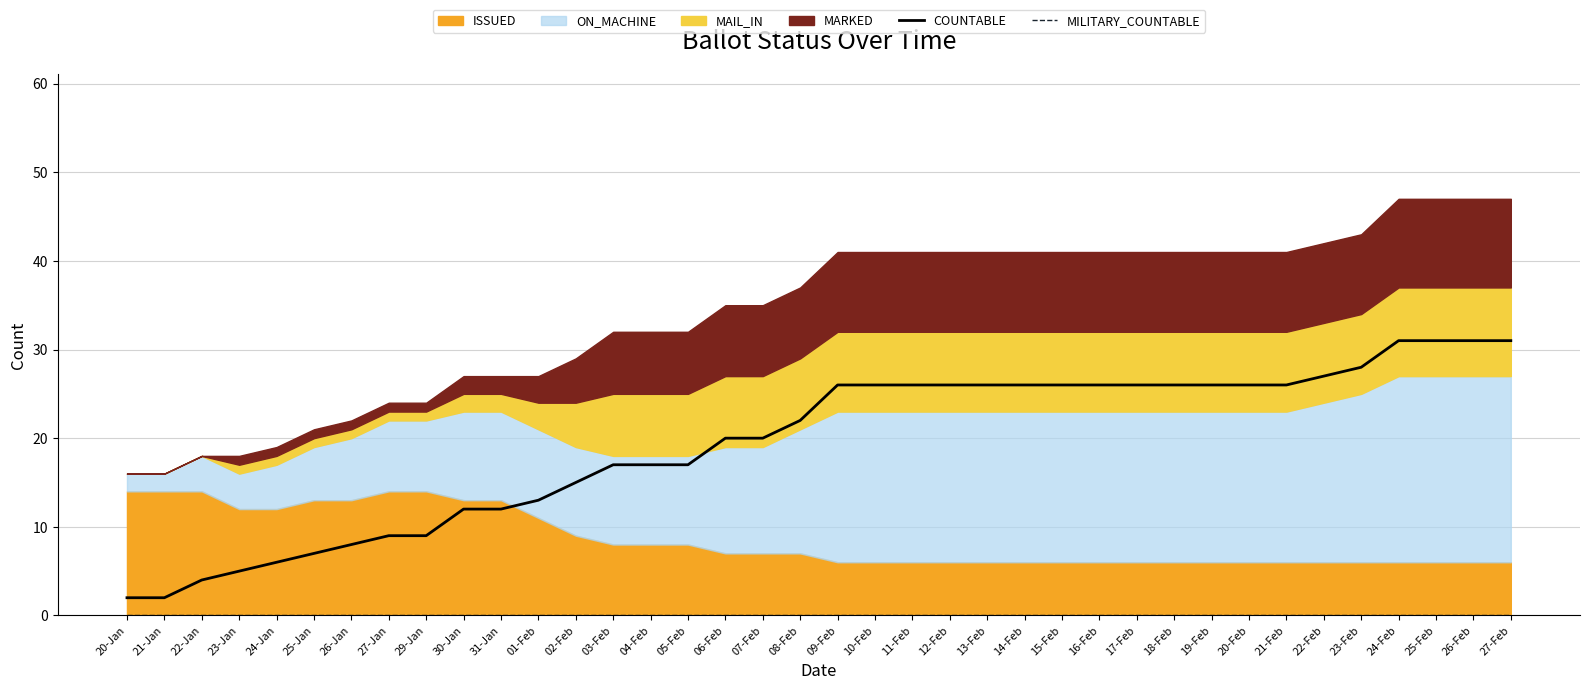

Rank the categories by MILITARY_COUNTABLE value from lowest to highest.

20-Jan, 21-Jan, 22-Jan, 23-Jan, 24-Jan, 25-Jan, 26-Jan, 27-Jan, 29-Jan, 30-Jan, 31-Jan, 01-Feb, 02-Feb, 03-Feb, 04-Feb, 05-Feb, 06-Feb, 07-Feb, 08-Feb, 09-Feb, 10-Feb, 11-Feb, 12-Feb, 13-Feb, 14-Feb, 15-Feb, 16-Feb, 17-Feb, 18-Feb, 19-Feb, 20-Feb, 21-Feb, 22-Feb, 23-Feb, 24-Feb, 25-Feb, 26-Feb, 27-Feb